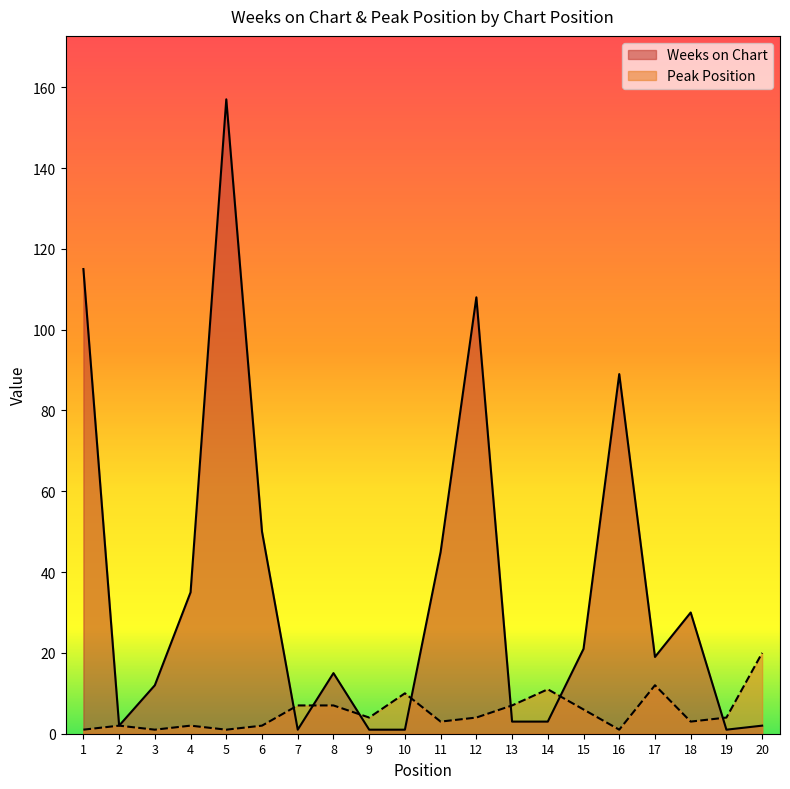

Rank the categories by Peak Position value from lowest to highest.

1, 3, 5, 16, 2, 4, 6, 11, 18, 9, 12, 19, 15, 7, 8, 13, 10, 14, 17, 20